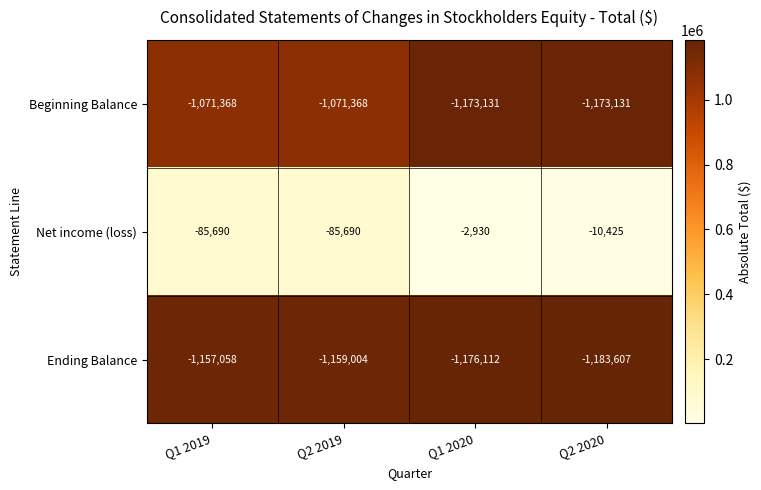

What is the spread (max minus min) of values at Q1 2020?

1173182